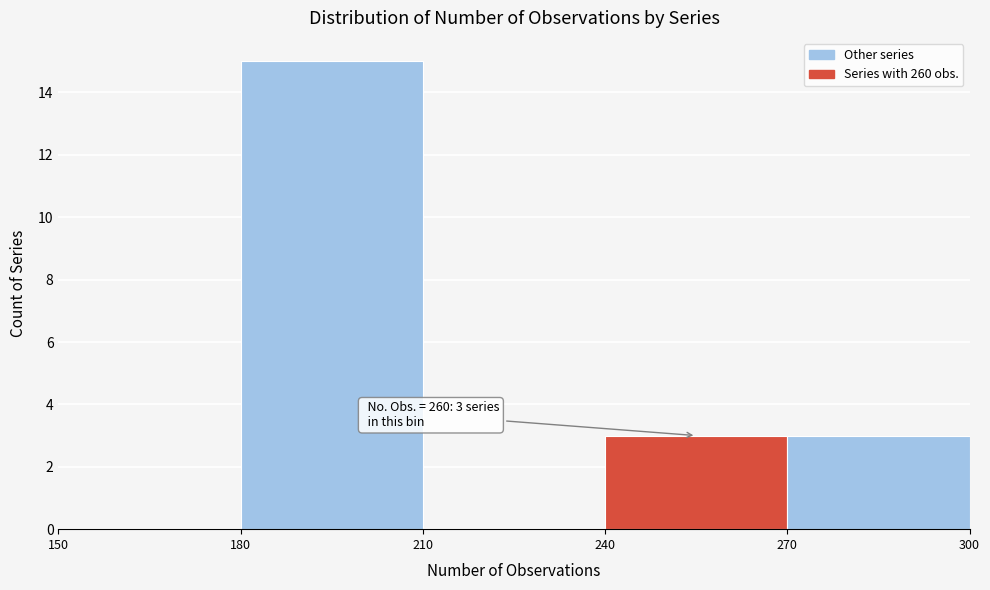

Over which range of the x-axis is the bar tallest?

180 to 210